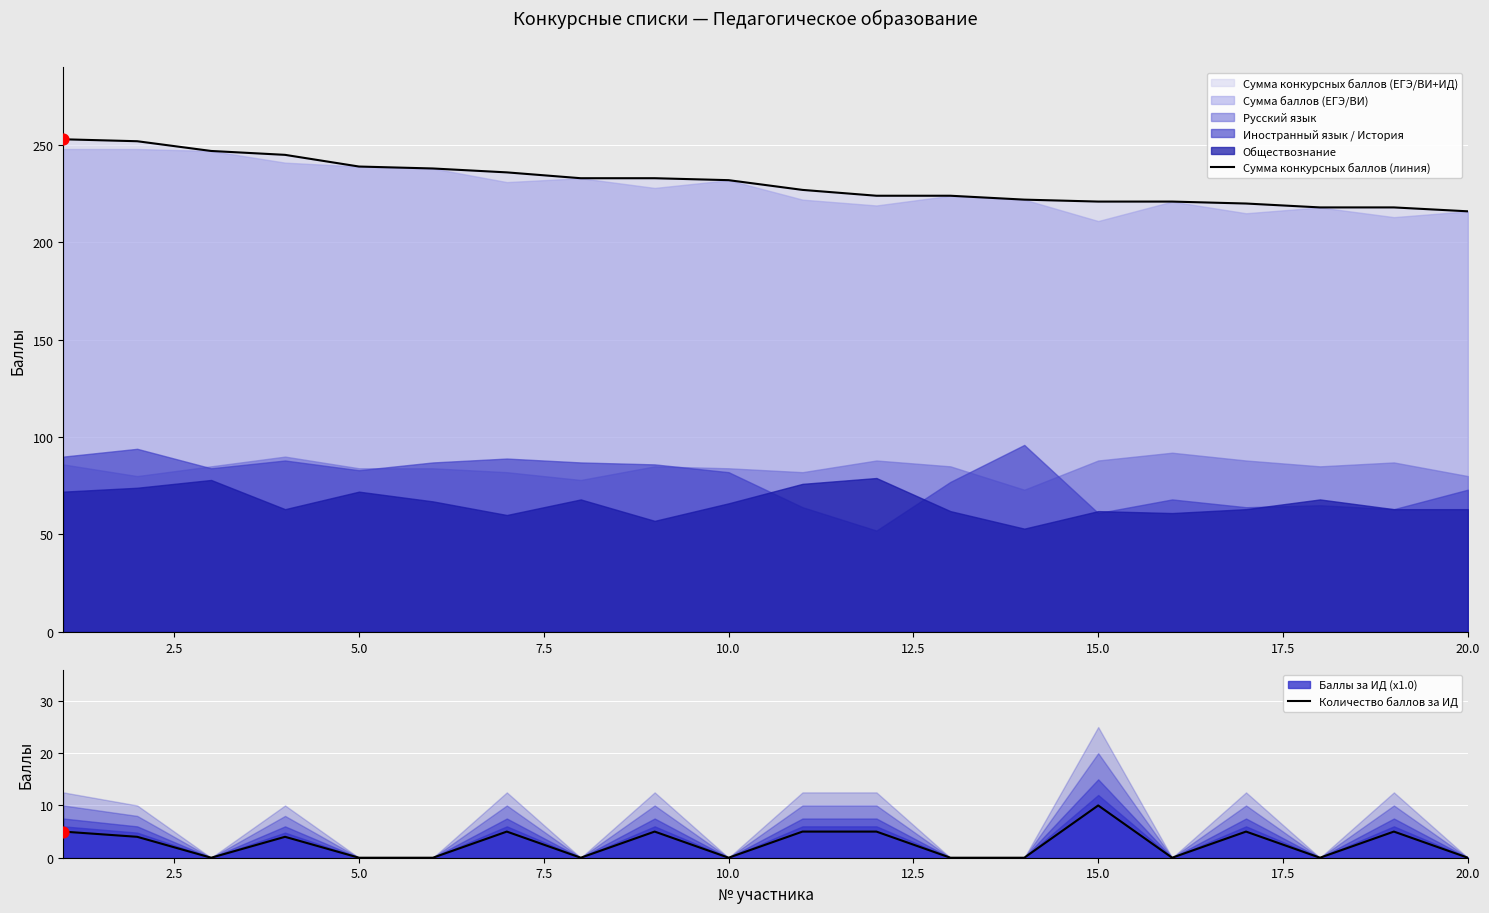

Which series reaches the minimum Y coordinate?

Количество баллов за ИД